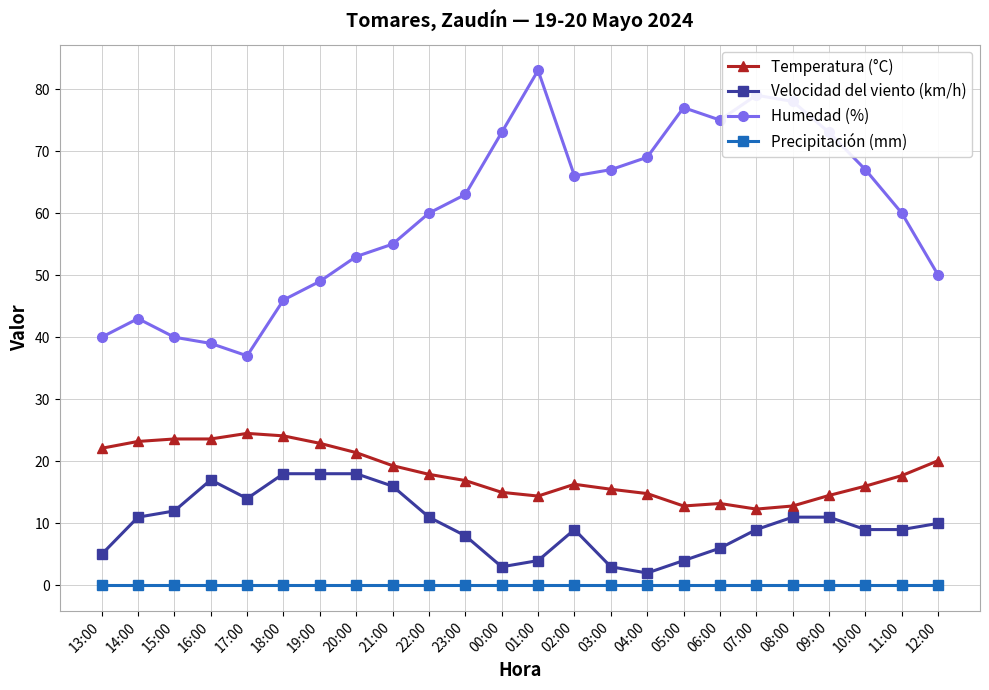

True or false: Humedad (%) and Temperatura (°C) intersect in this chart.

False